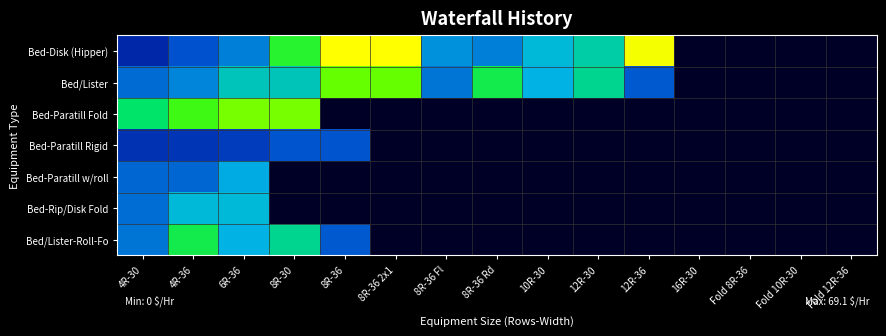

How many data points does each series have?

15